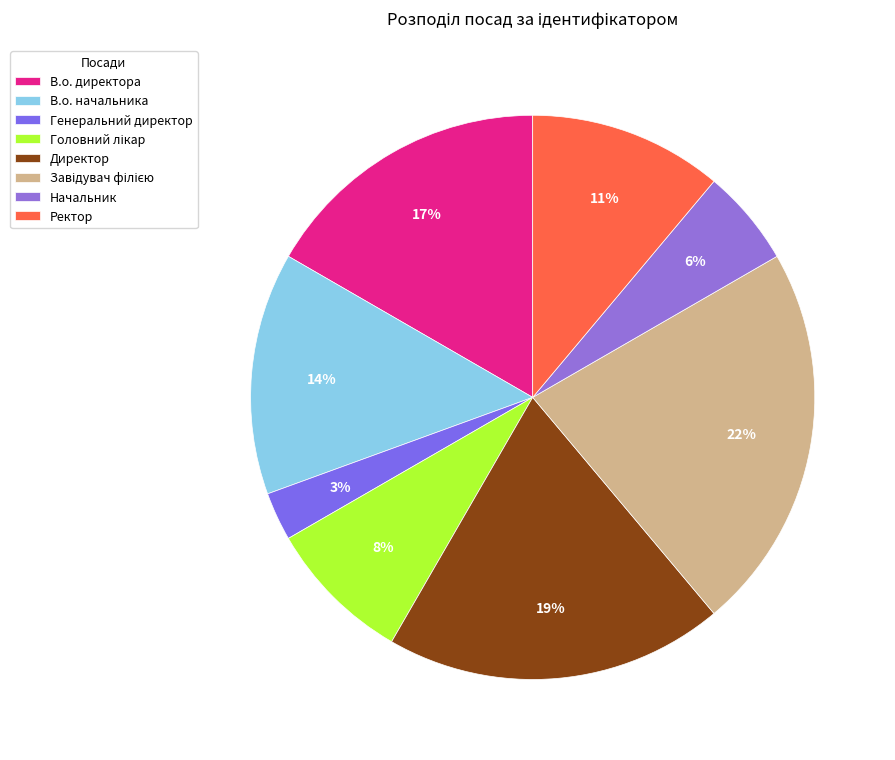

Between В.о. начальника and Начальник, which is larger?

В.о. начальника